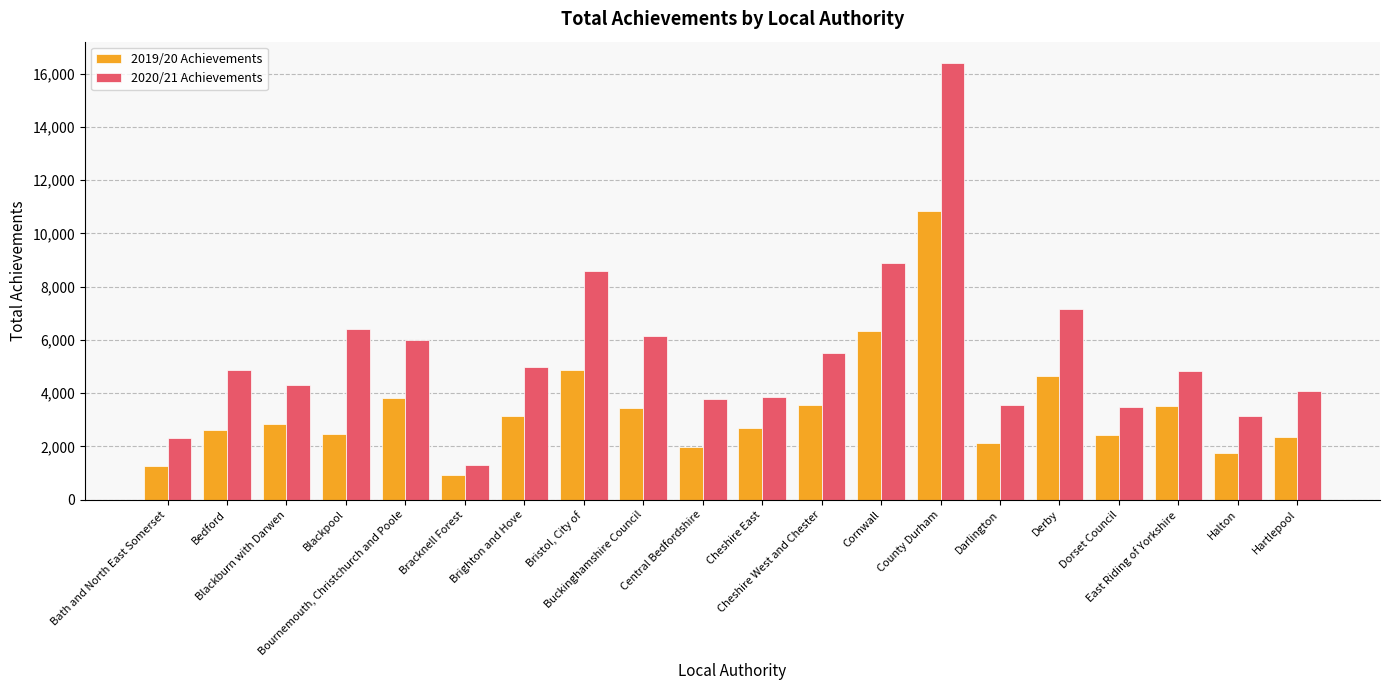

What is the value of the 2019/20 Achievements bar at the 8th from the left?

4860